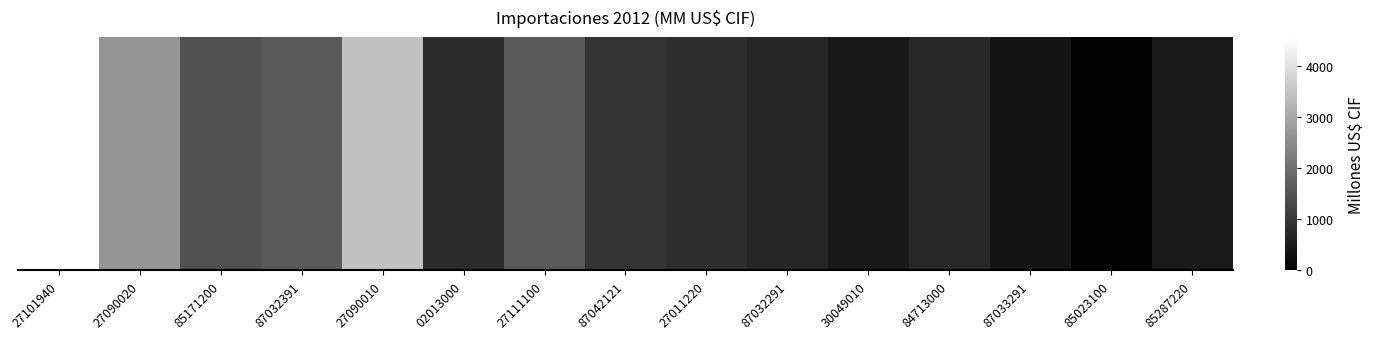

What is the maximum value shown in the chart?

4568.2